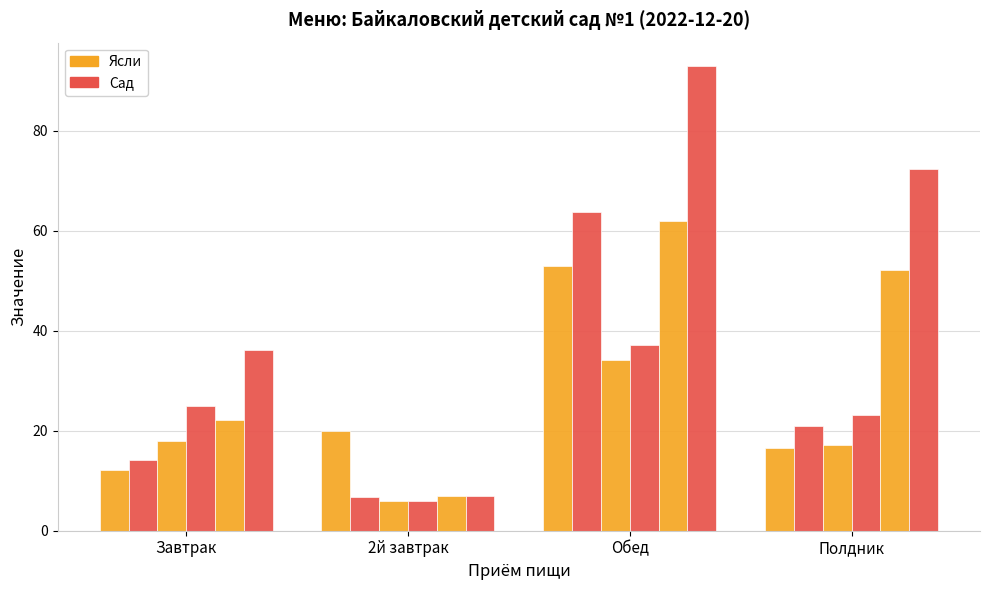

What position from the right is Полдник?

1